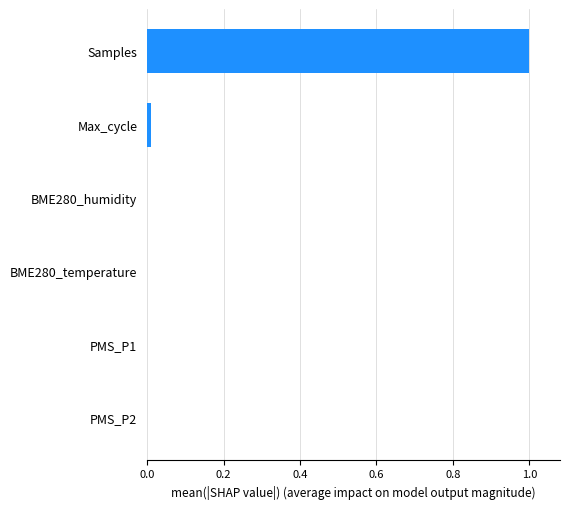

What is the sum of all values?

1.0